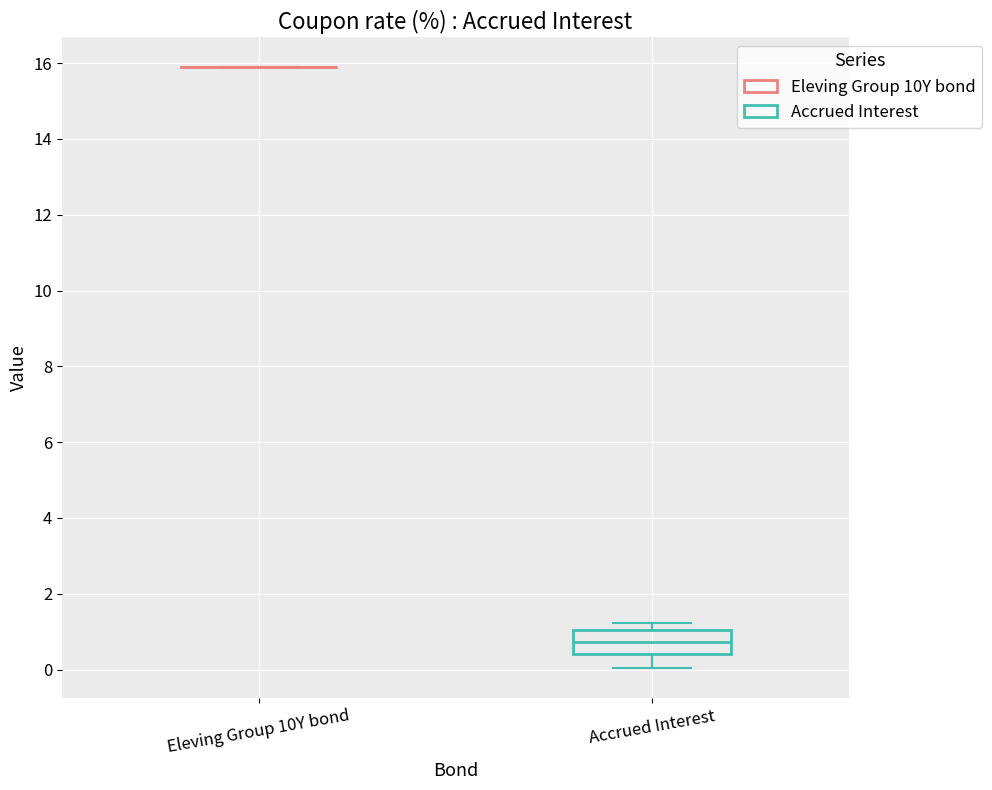

Which box is the tallest, from its lower edge to its upper edge?

Accrued Interest